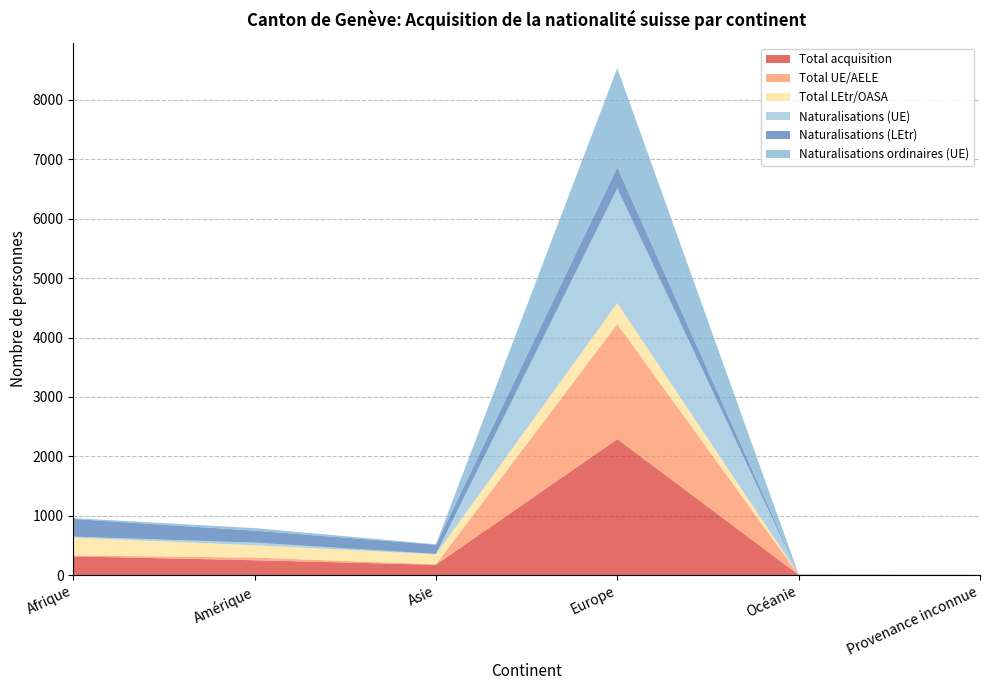

Reading left to right, extract all data points from this chart.

Total acquisition: Afrique=317	Amérique=252	Asie=176	Europe=2290	Océanie=6	Provenance inconnue=3
Total UE/AELE: Afrique=16	Amérique=45	Asie=7	Europe=1935	Océanie=1	Provenance inconnue=0
Total LEtr/OASA: Afrique=301	Amérique=207	Asie=169	Europe=355	Océanie=5	Provenance inconnue=3
Naturalisations (UE): Afrique=16	Amérique=45	Asie=7	Europe=1930	Océanie=1	Provenance inconnue=0
Naturalisations (LEtr): Afrique=297	Amérique=201	Asie=155	Europe=353	Océanie=5	Provenance inconnue=3
Naturalisations ordinaires (UE): Afrique=15	Amérique=43	Asie=7	Europe=1670	Océanie=1	Provenance inconnue=0